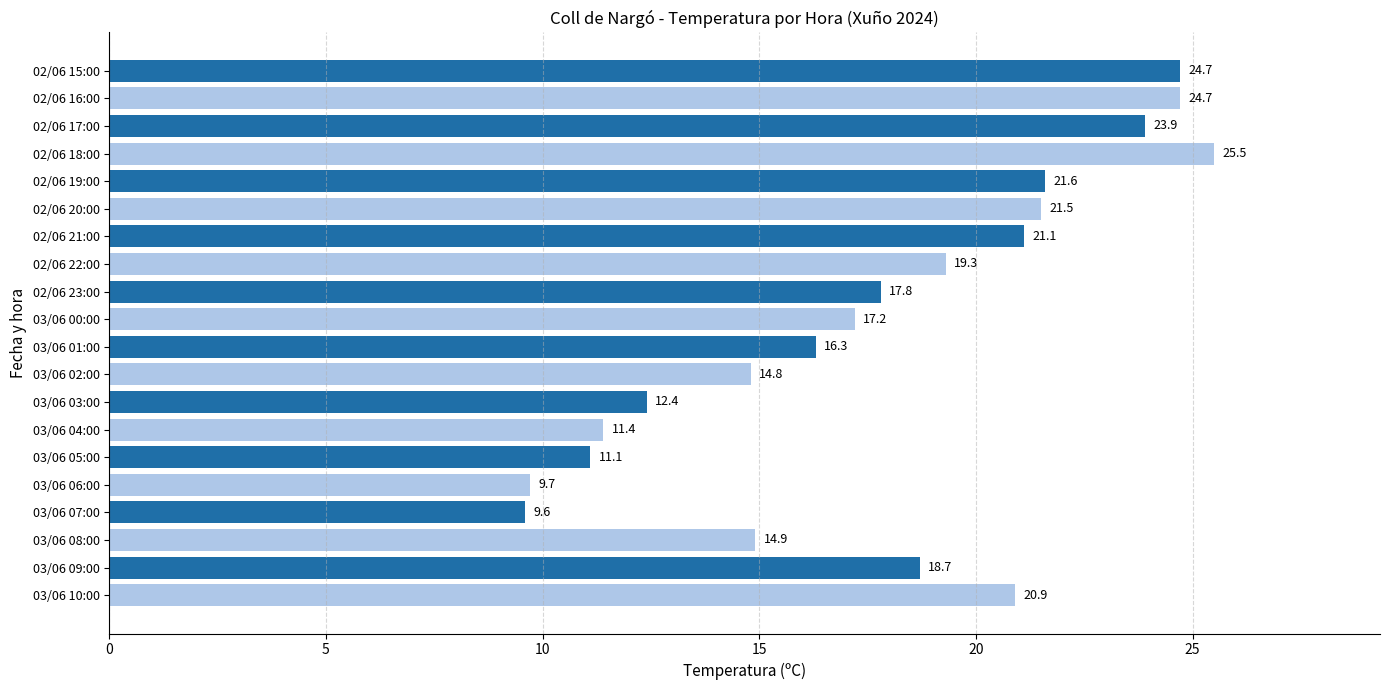

How many data points are above 18?

10